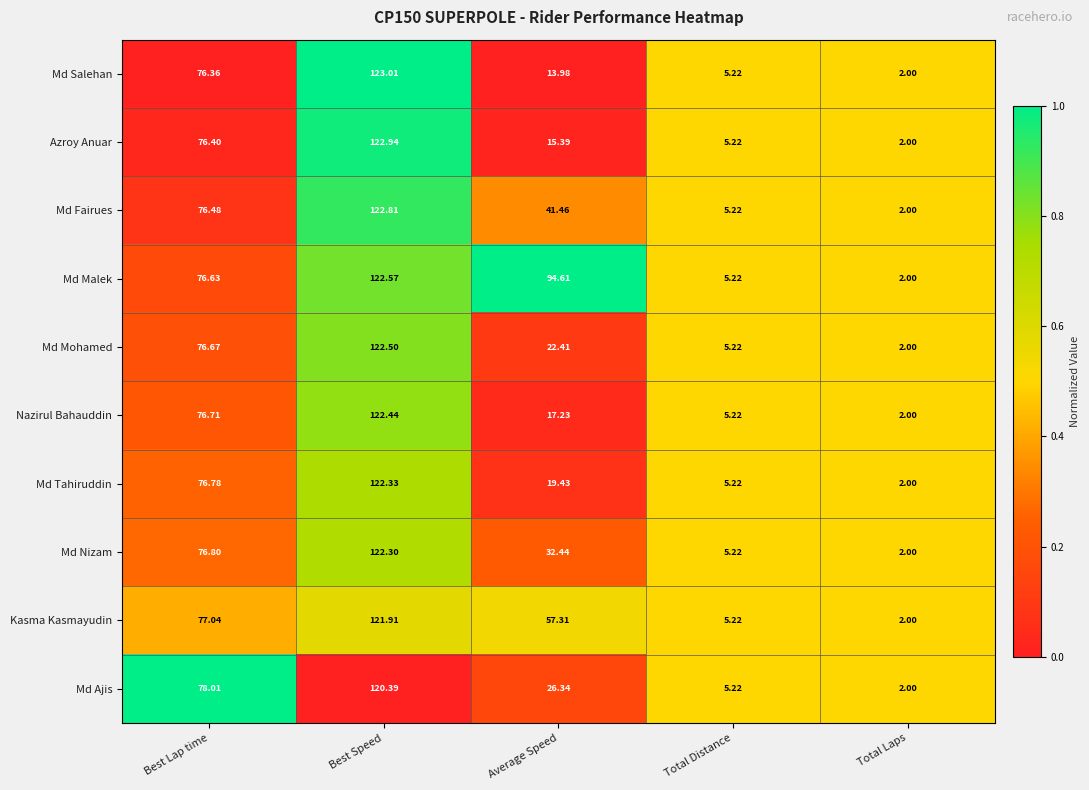

Where does the Md Fairues series first go above 41?

Best Lap time